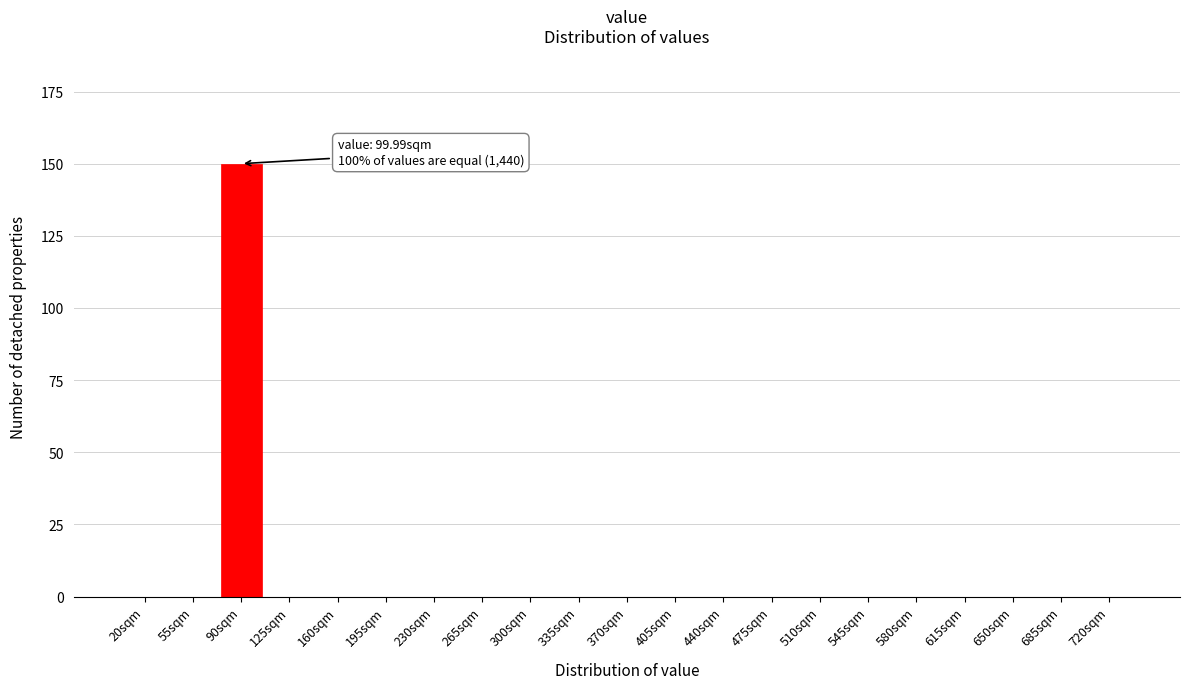

Reading left to right, transcribe all the data shown in this chart.

20sqm=0	55sqm=0	90sqm=150	125sqm=0	160sqm=0	195sqm=0	230sqm=0	265sqm=0	300sqm=0	335sqm=0	370sqm=0	405sqm=0	440sqm=0	475sqm=0	510sqm=0	545sqm=0	580sqm=0	615sqm=0	650sqm=0	685sqm=0	720sqm=0